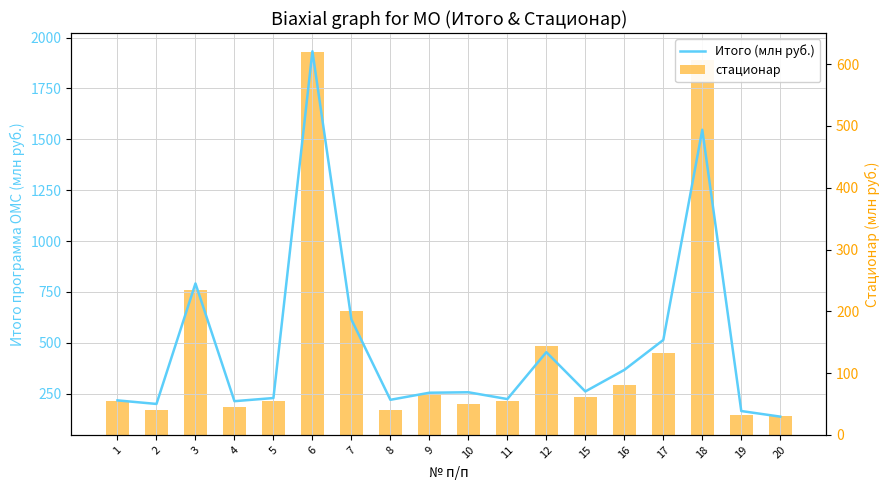

At which category is the sum across all series the highest?

6